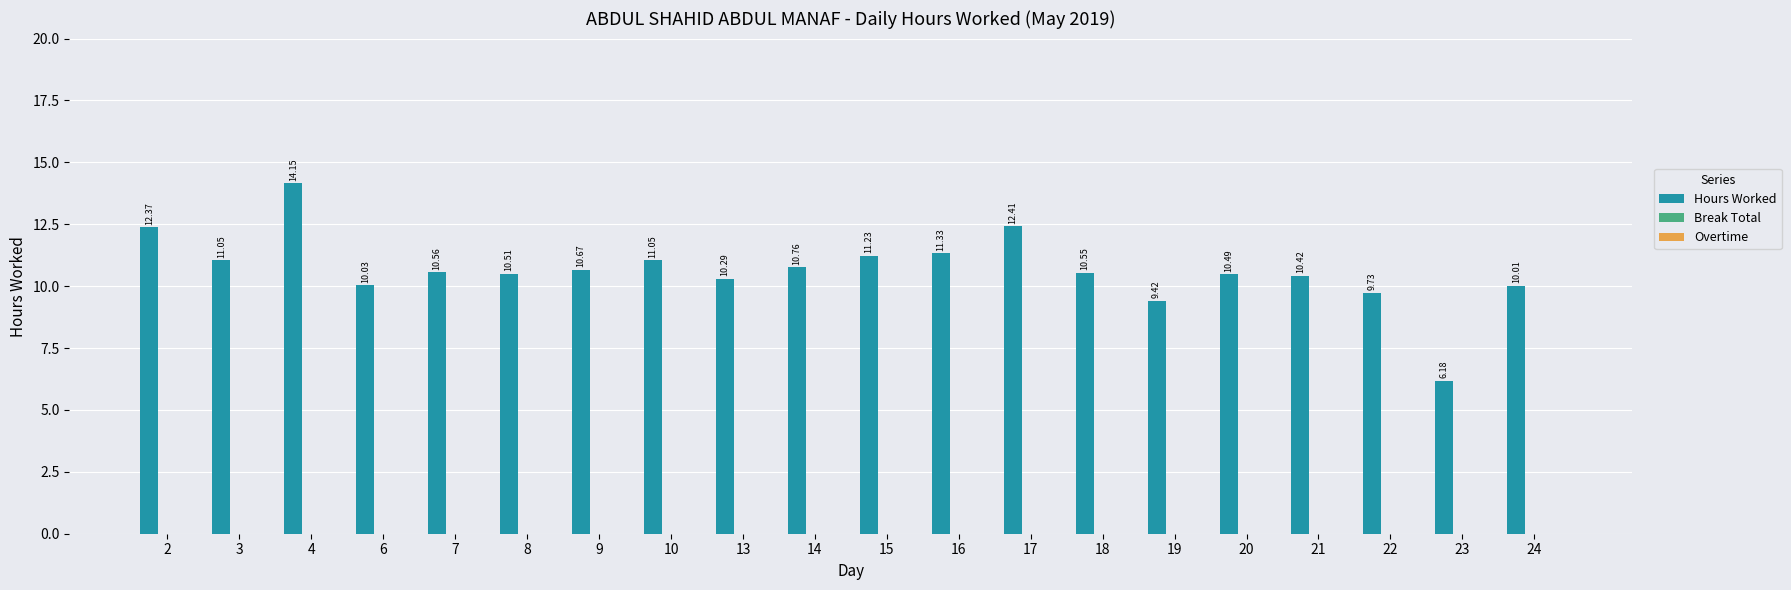

What is the difference between the values at 17 and 4?

1.7